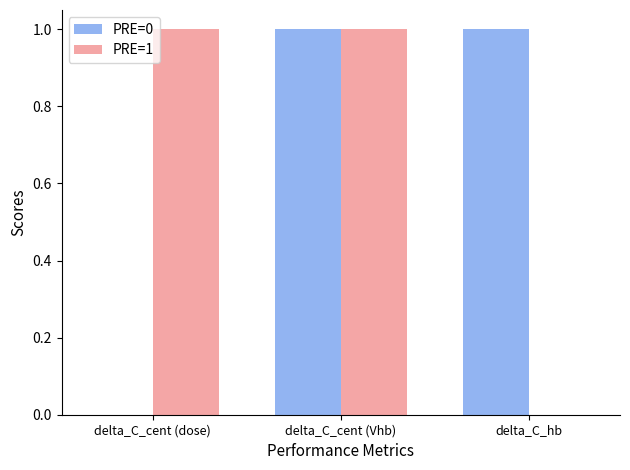

At which label is PRE=1 closest to 0?

delta_C_hb